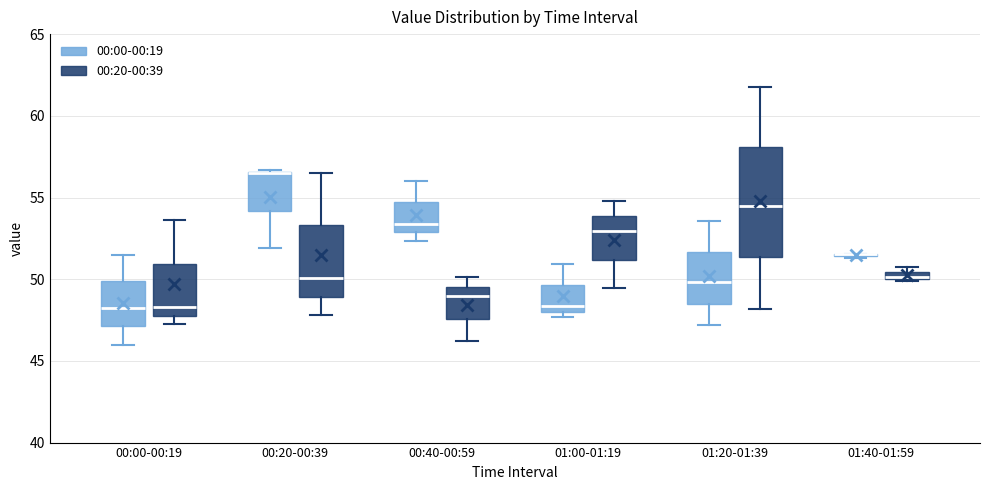

Which box is the tallest, from its lower edge to its upper edge?

01:20-01:39 (00:20-00:39)